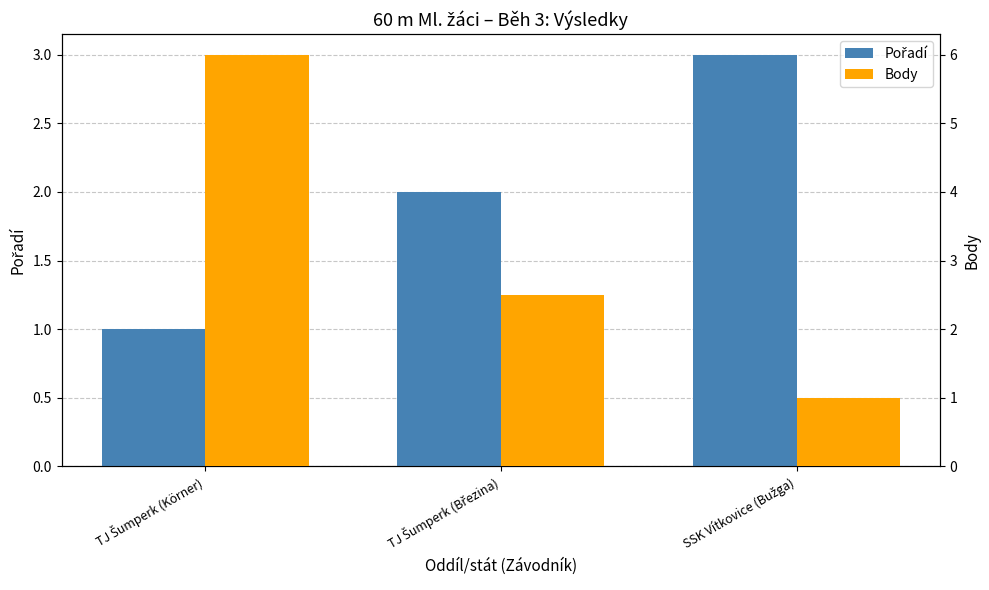

What is the minimum value shown in the chart?

1.0